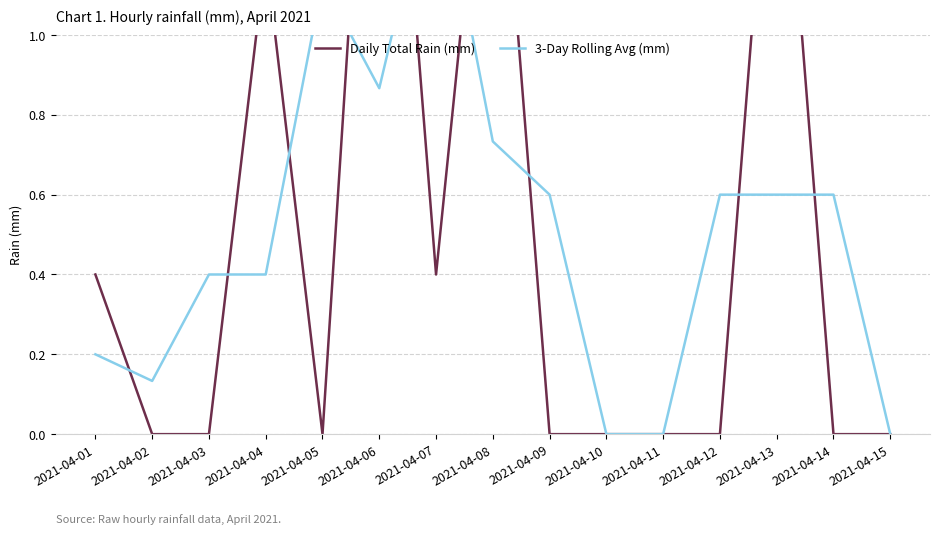

True or false: 3-Day Rolling Avg (mm) has a value of 0.1 at 2021-04-02.

False